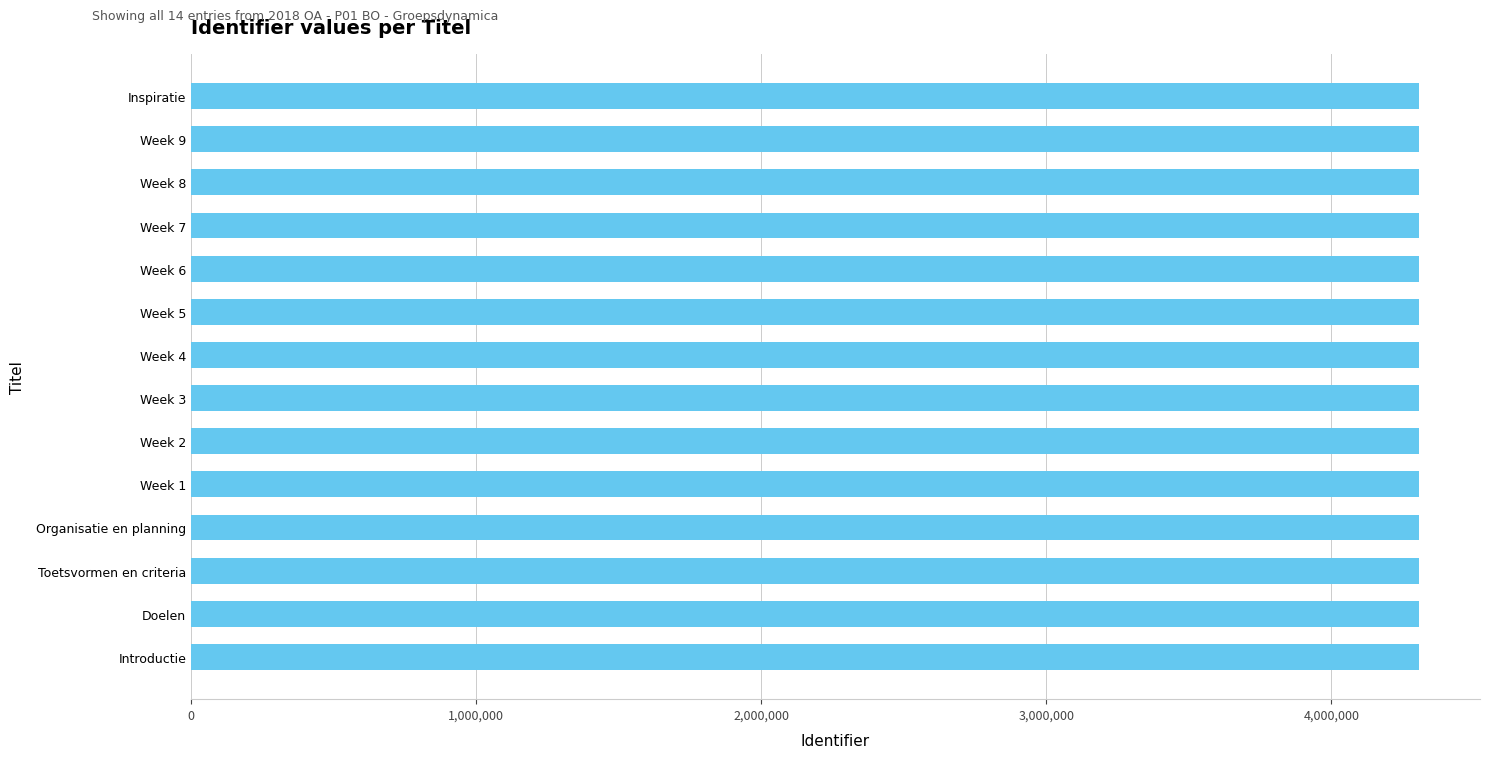

What is the ratio of the value at Week 9 to the value at Doelen?

1.0